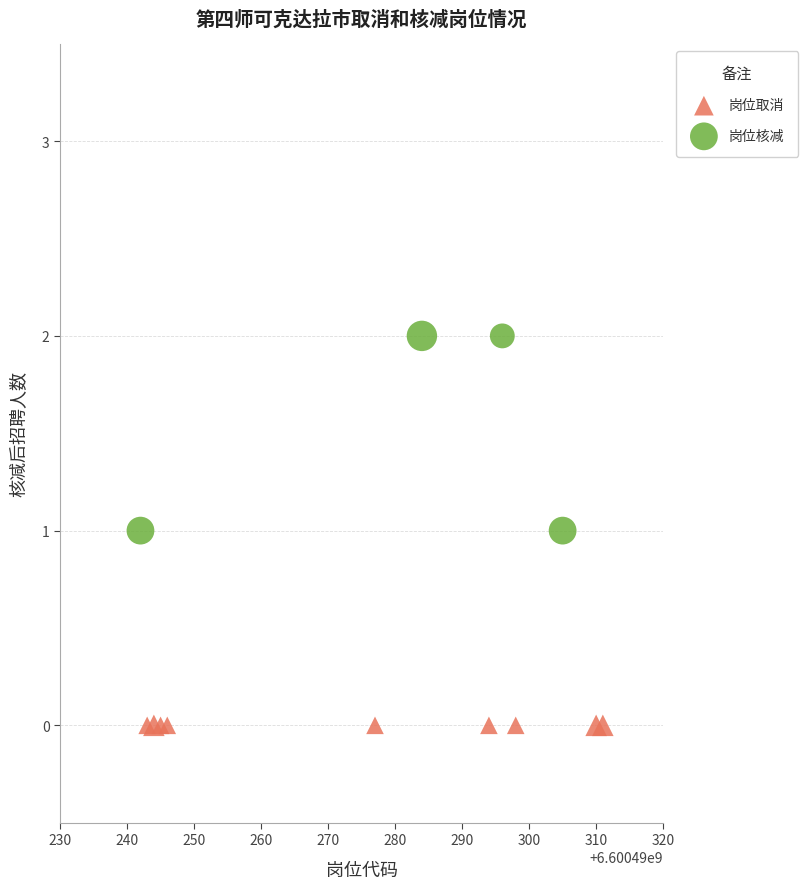

Which series contains the highest Y value?

岗位核减